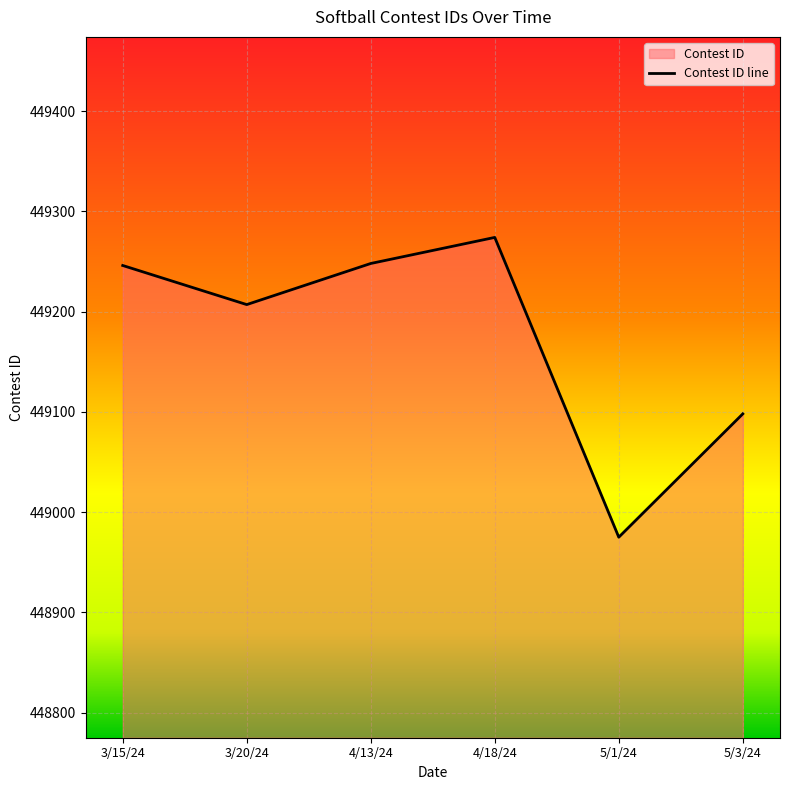

Rank the categories by value from lowest to highest.

5/1/24, 5/3/24, 3/20/24, 3/15/24, 4/13/24, 4/18/24